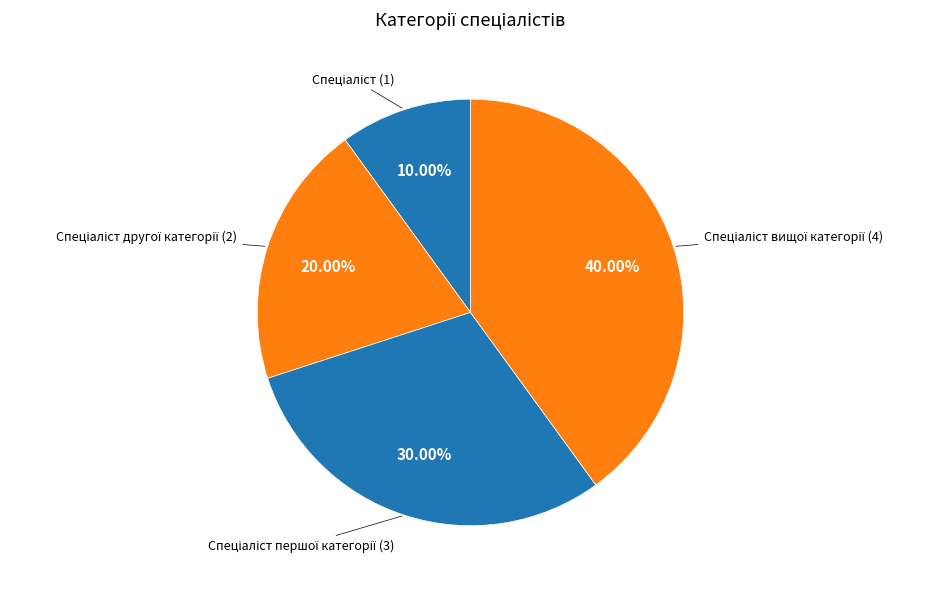

Does any single category account for the majority?

No